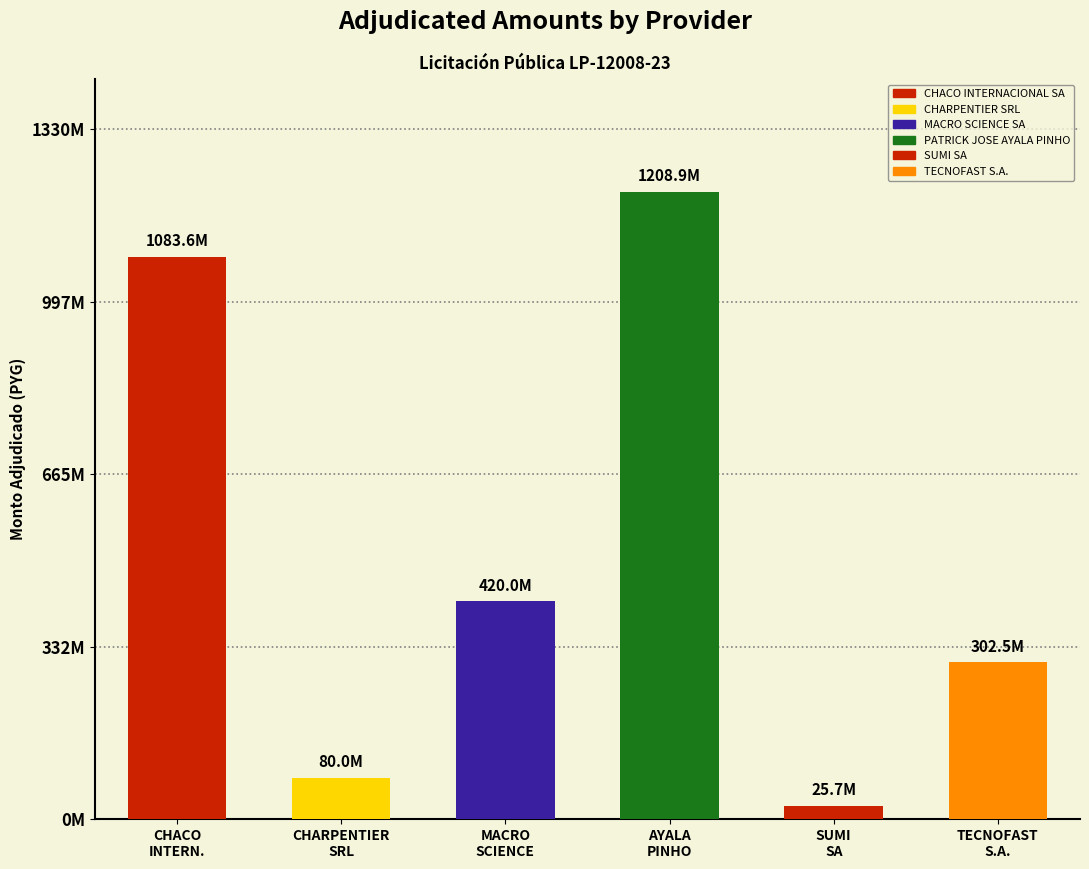

How many values exceed 420000000?

2